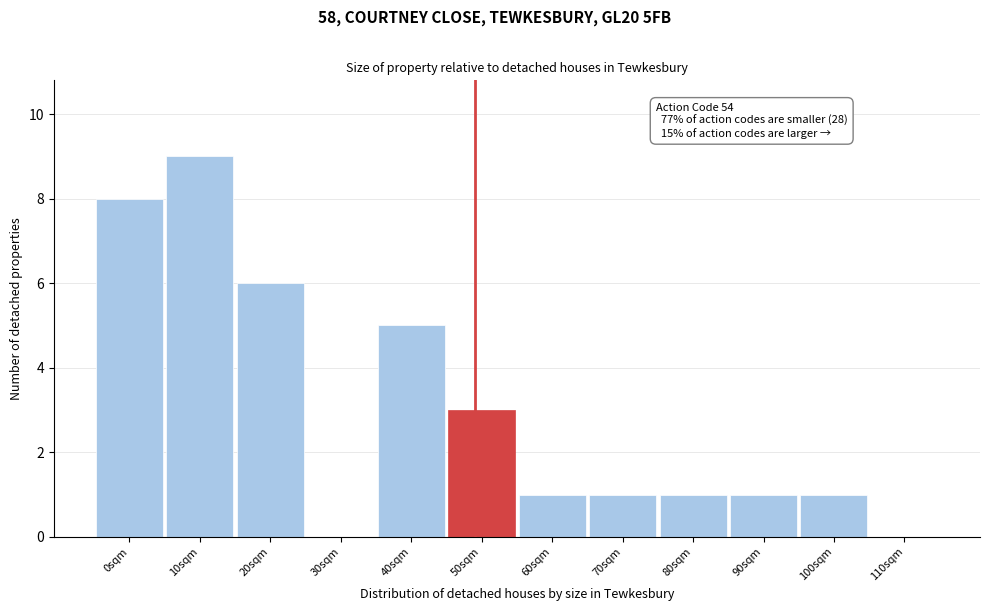

Reading left to right, what are all the values shown in this chart?

0sqm=8	10sqm=9	20sqm=6	30sqm=0	40sqm=5	50sqm=3	60sqm=1	70sqm=1	80sqm=1	90sqm=1	100sqm=1	110sqm=0